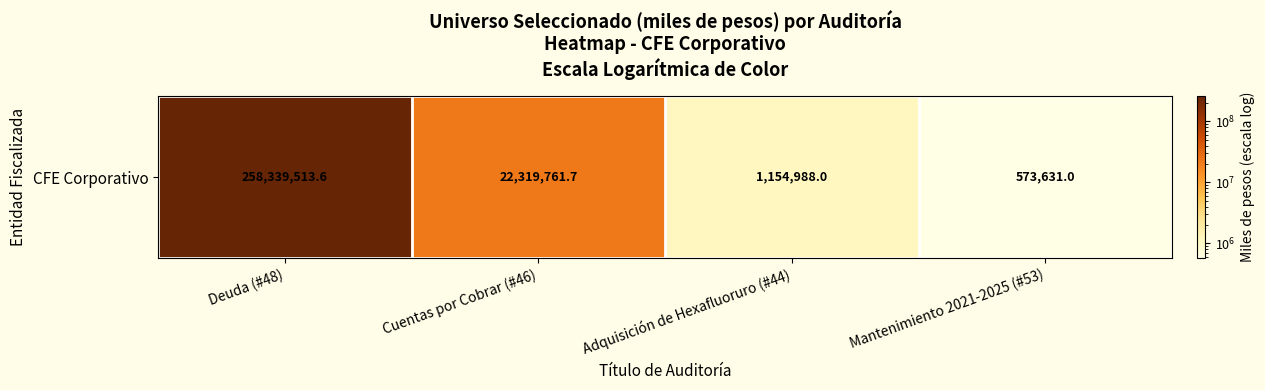

Reading left to right, transcribe all the data shown in this chart.

258339513.6	22319761.7	1154988.0	573631.0